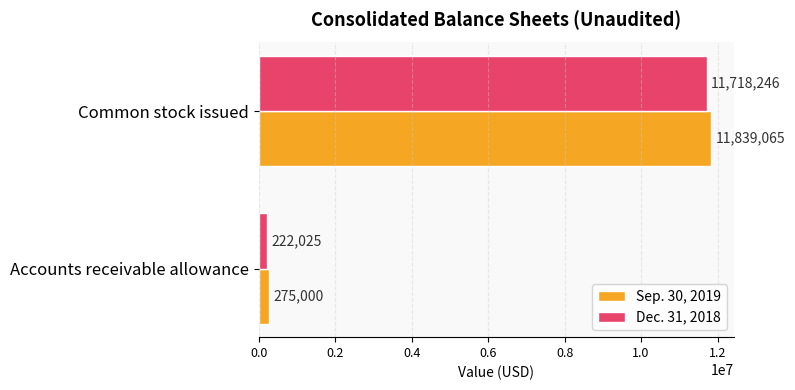

List the series in order of their peak value, lowest first.

Dec. 31, 2018, Sep. 30, 2019